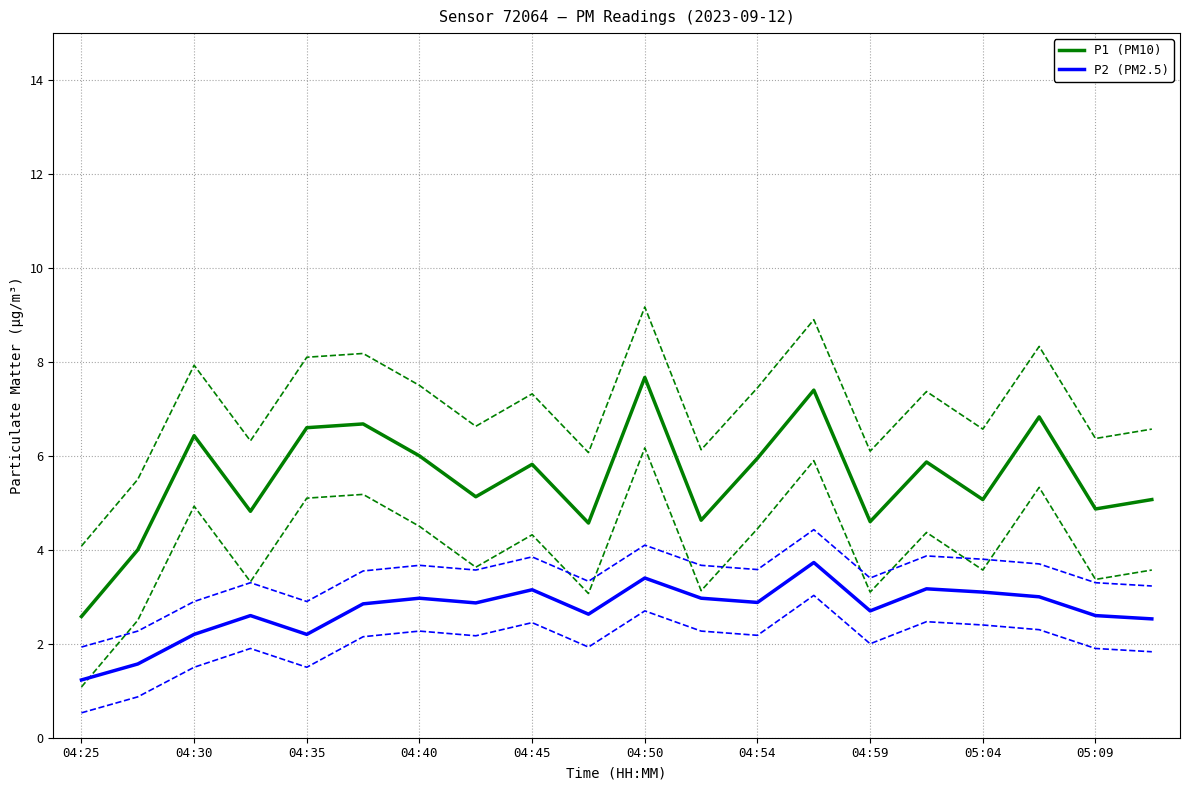

True or false: P2 (PM2.5) and P1 (PM10) cross at least once.

False